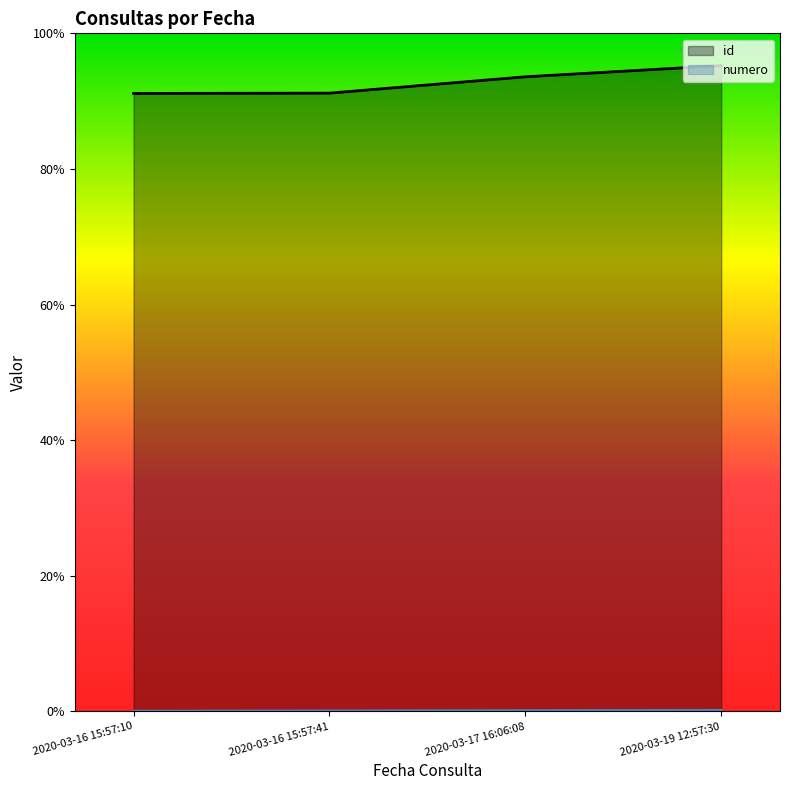

What is the difference between the numero values at 2020-03-19 12:57:30 and 2020-03-16 15:57:41?

2